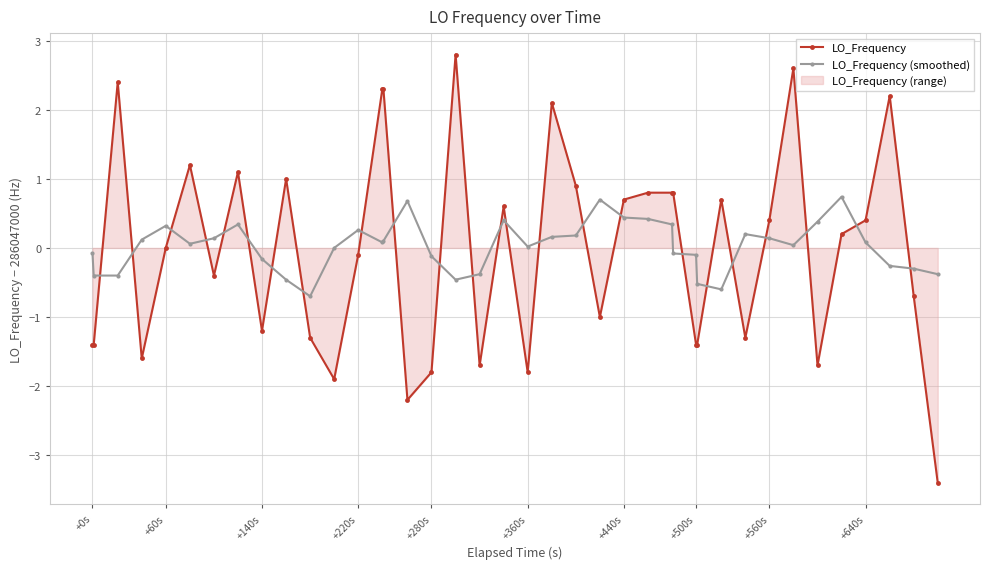

Read the LO_Frequency (smoothed) value at +440s.

0.4